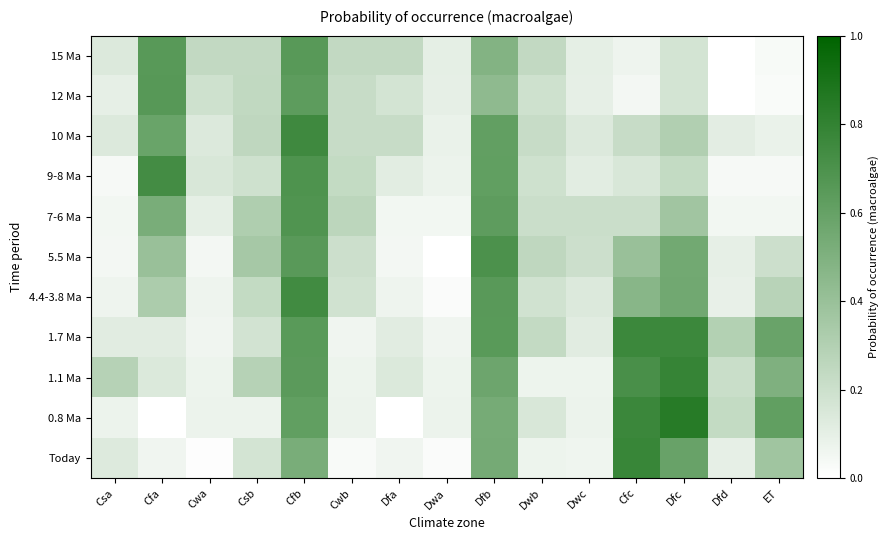

At Dfb, list the series in order from largest to smallest.

5.5 Ma, 4.4-3.8 Ma, 1.7 Ma, 7-6 Ma, 9-8 Ma, 10 Ma, 1.1 Ma, Today, 0.8 Ma, 15 Ma, 12 Ma